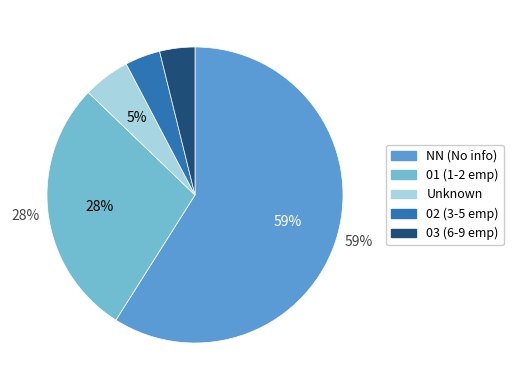

Is there a majority slice in this chart?

Yes